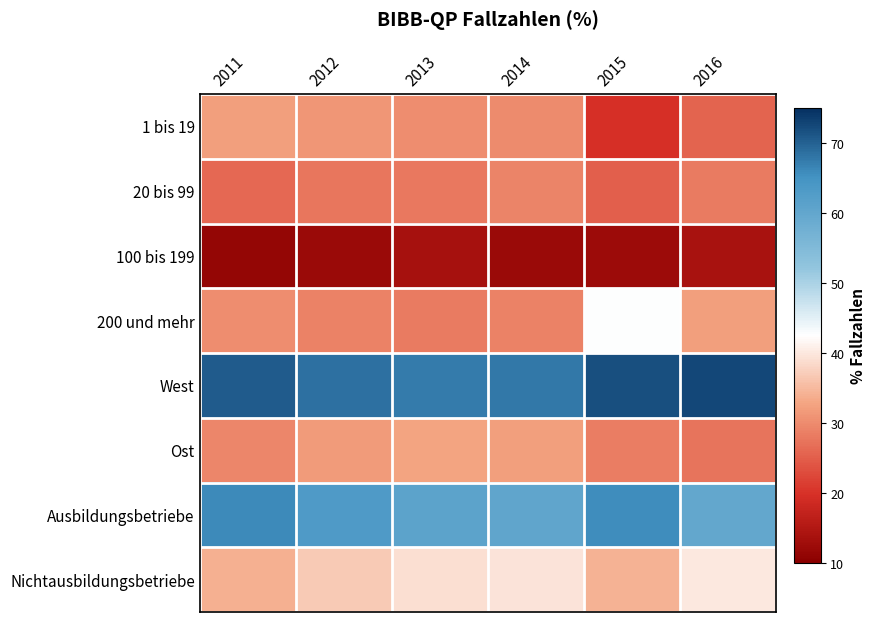

What is the total value across all series at 2013?

300.0